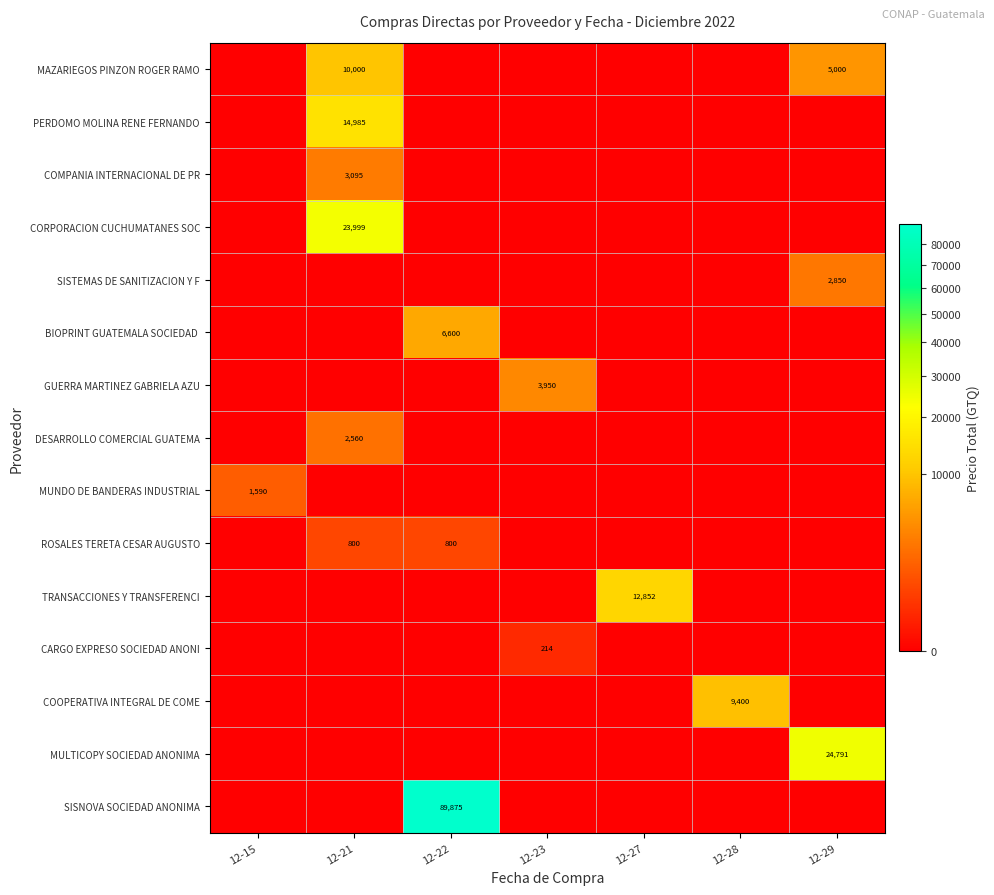

Which label corresponds to the largest value in the chart?

12-22